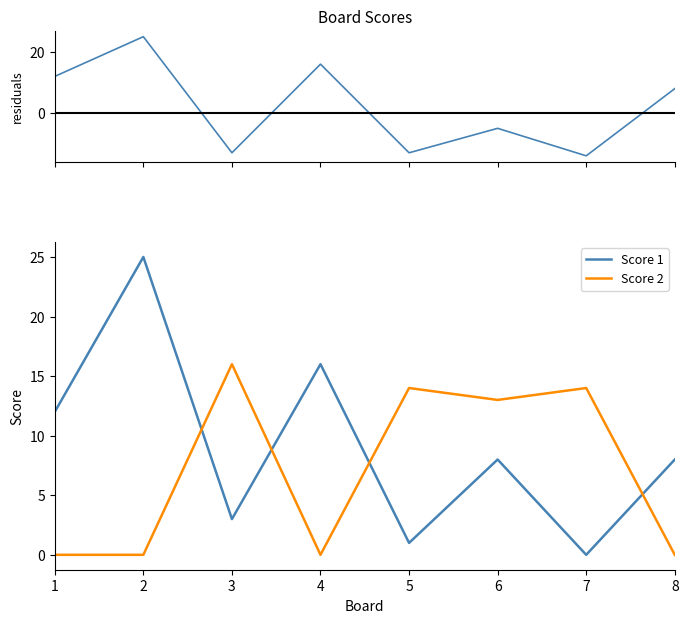

How many values in Score 2 are above zero?

4